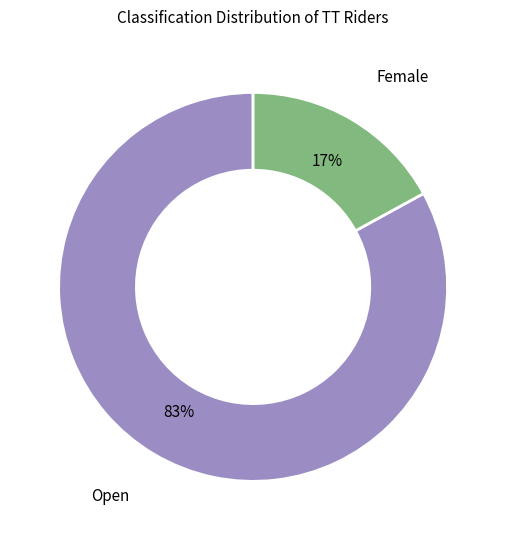

To the nearest percent, what is the average slice percentage?

50%